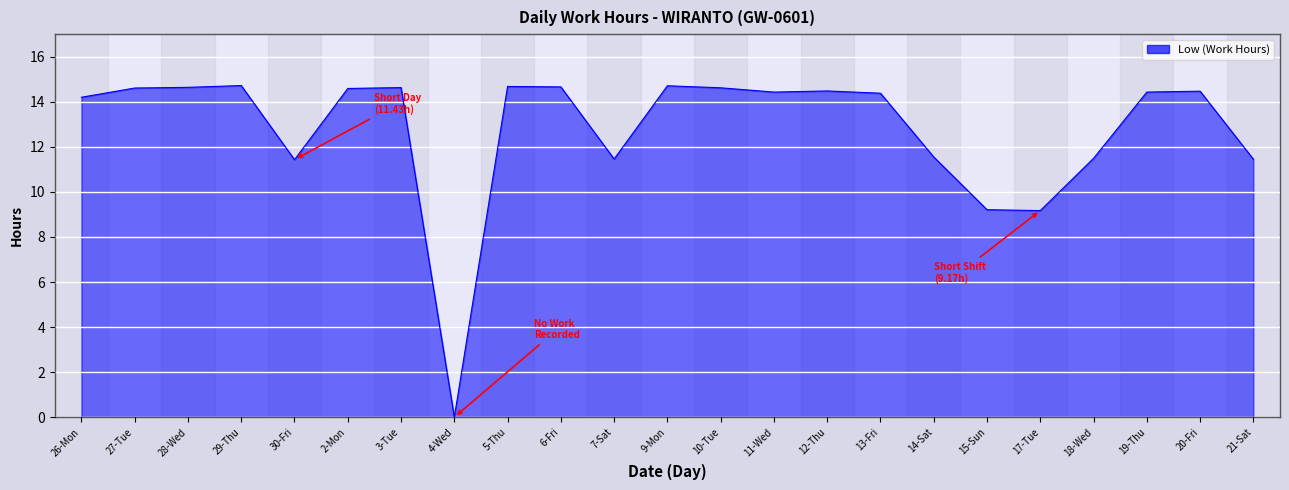

Approximately how many times larger is the value at 3-Tue compared to 2-Mon?

1.0